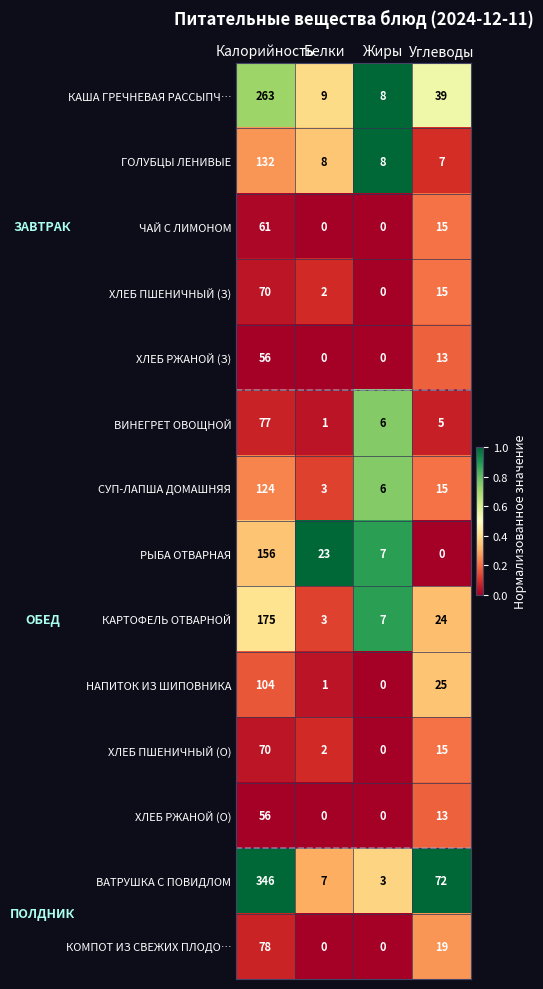

Which series has the largest range (max minus min)?

ВАТРУШКА С ПОВИДЛОМ